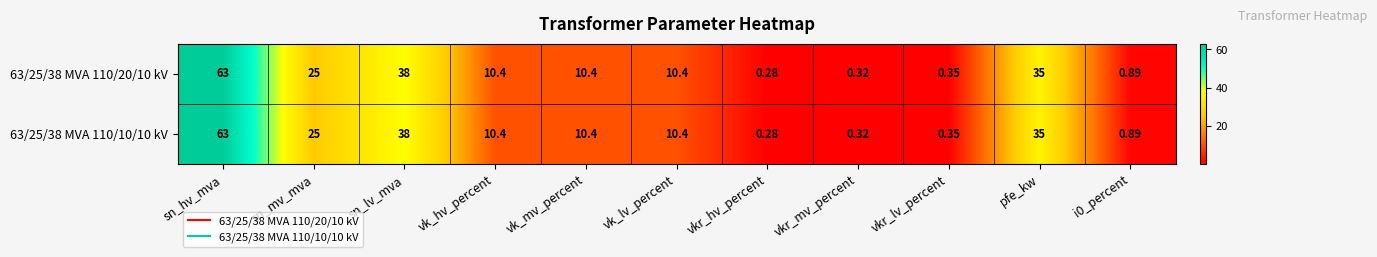

At which category is the sum across all series the highest?

sn_hv_mva